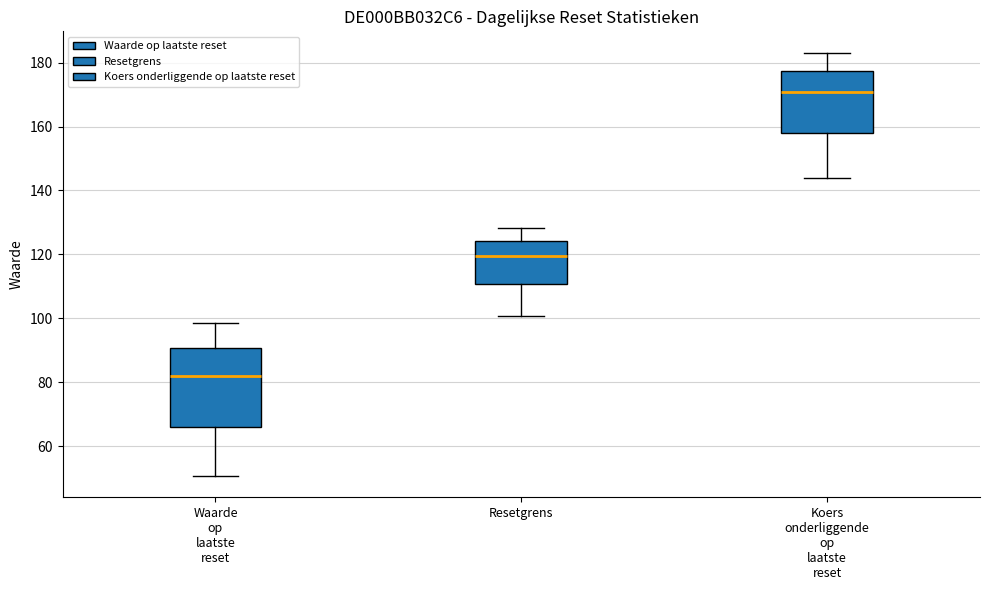

Reading left to right, read every box against the y-axis: the position of its median line, the range the box covers, and the ends of its whiskers. The values are not printed on the chart, so give them approximately, as read against the axis.

Waarde op laatste reset: median 82, box 66 to 90, whiskers 50 to 98
Resetgrens: median 120, box 110 to 124, whiskers 100 to 128
Koers onderliggende op laatste reset: median 170, box 158 to 178, whiskers 144 to 184